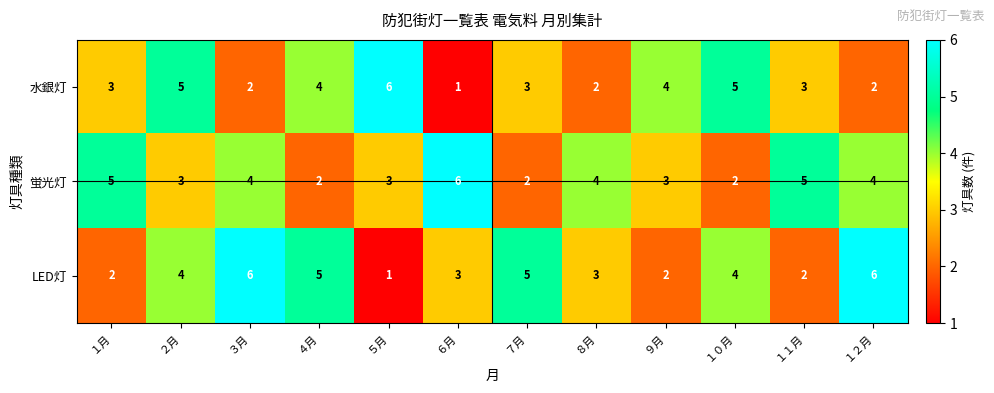

The value of 水銀灯 at ５月 is 6. True or false?

True